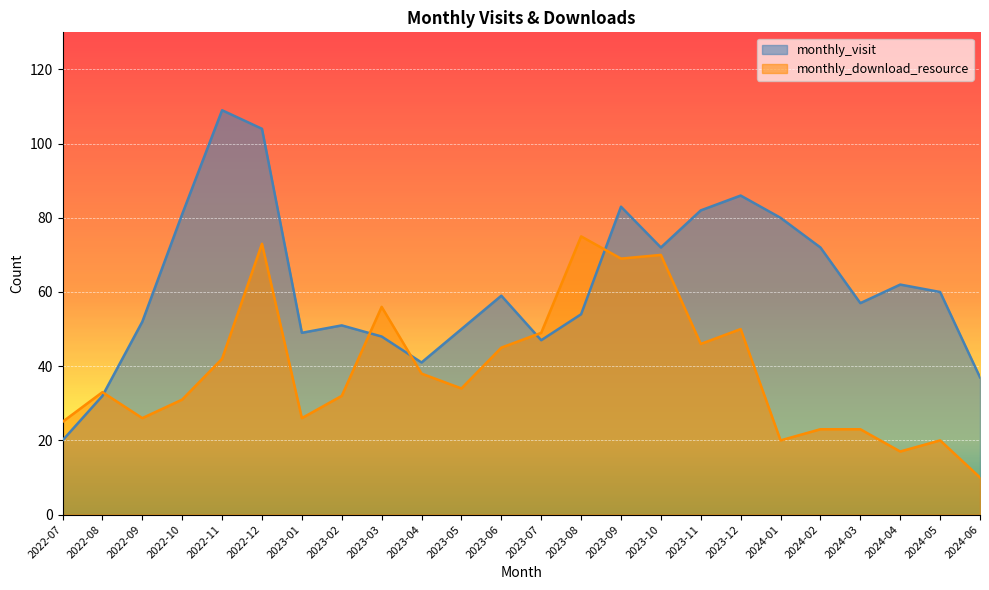

How many values in the monthly_visit series exceed 59?

11